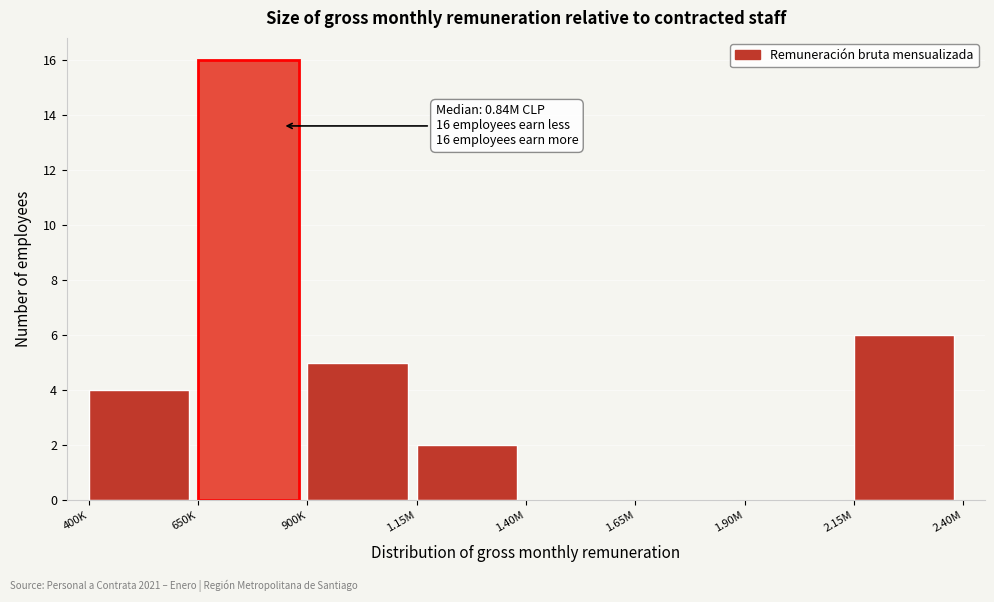

Reading left to right, extract all data points from this chart.

400K=4	650K=16	900K=5	1.15M=2	1.40M=0	1.65M=0	1.90M=0	2.15M=6